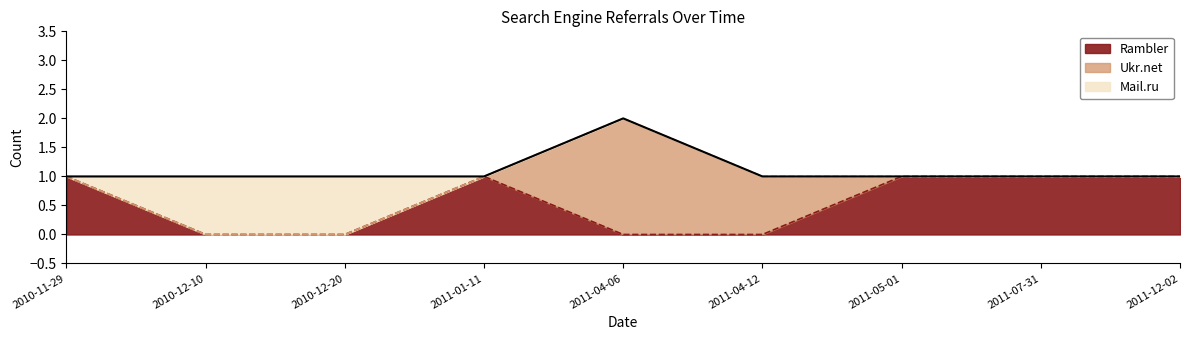

What are all the series names shown in the legend?

Rambler, Ukr.net, Mail.ru